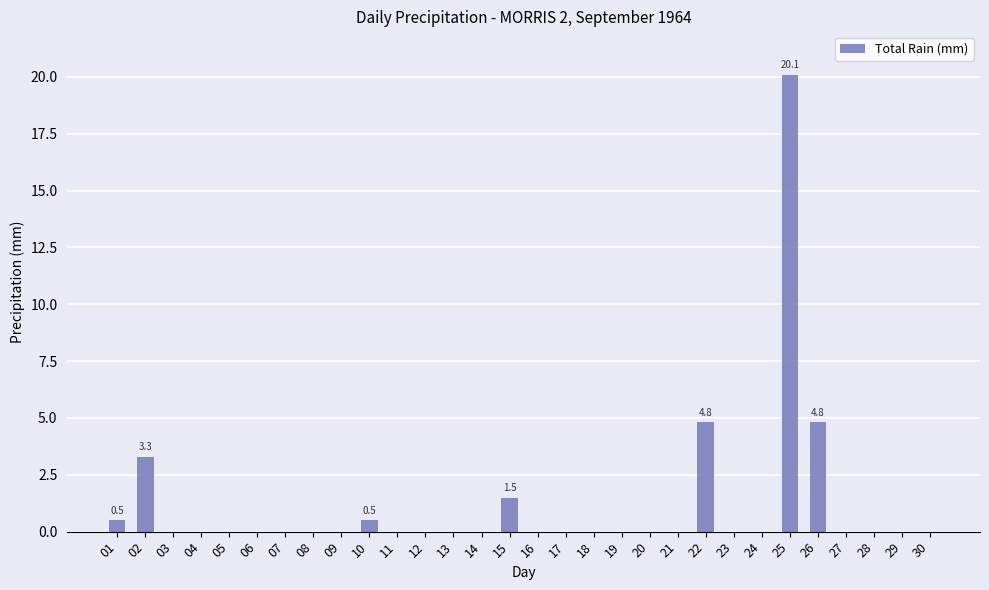

Are the bars grouped side by side (vs. stacked)?

No